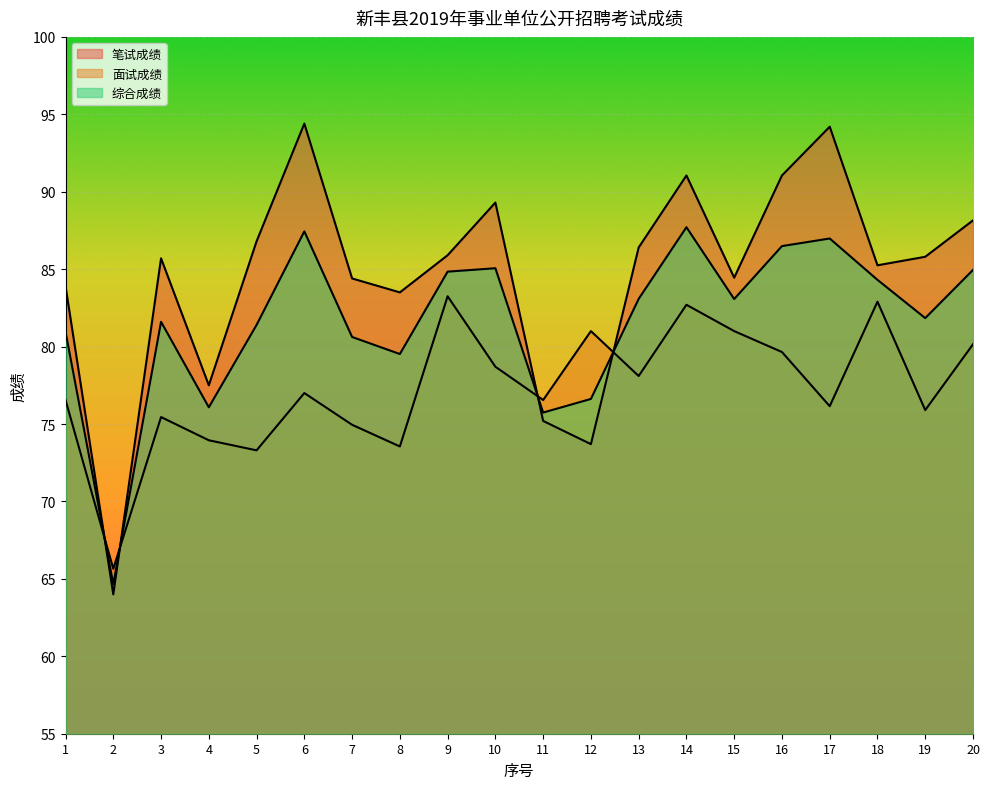

What is the difference between the maximum and minimum values in the 综合成绩 series?

23.0